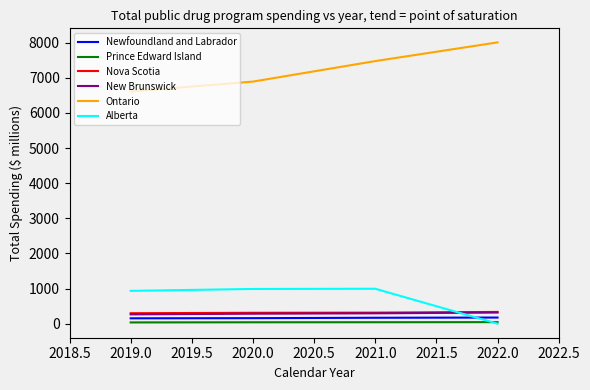

Between which two adjacent categories do Alberta and Newfoundland and Labrador first intersect?

2021.0 and 2022.0